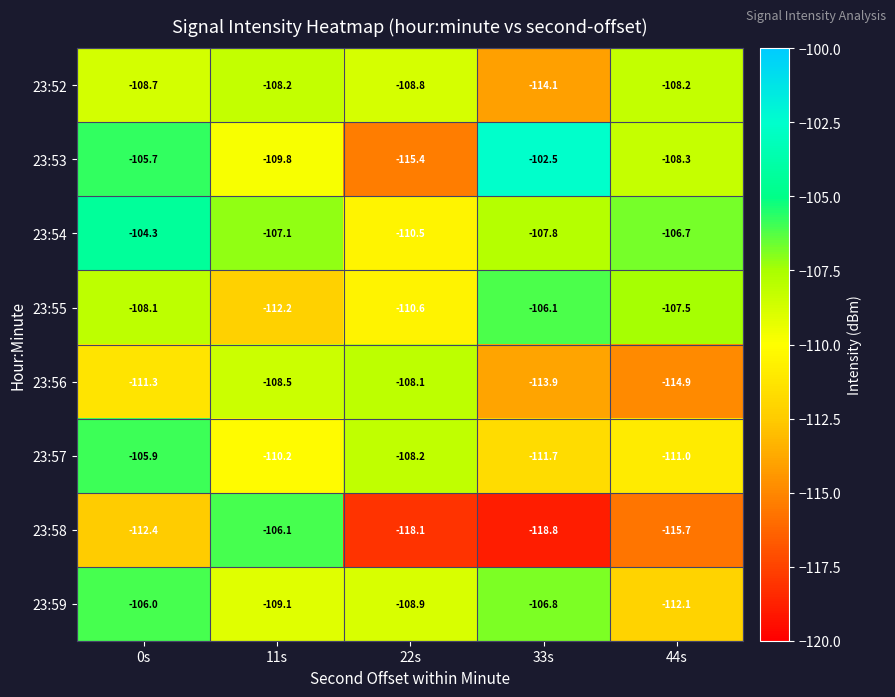

Which series has the widest spread of values?

23:53